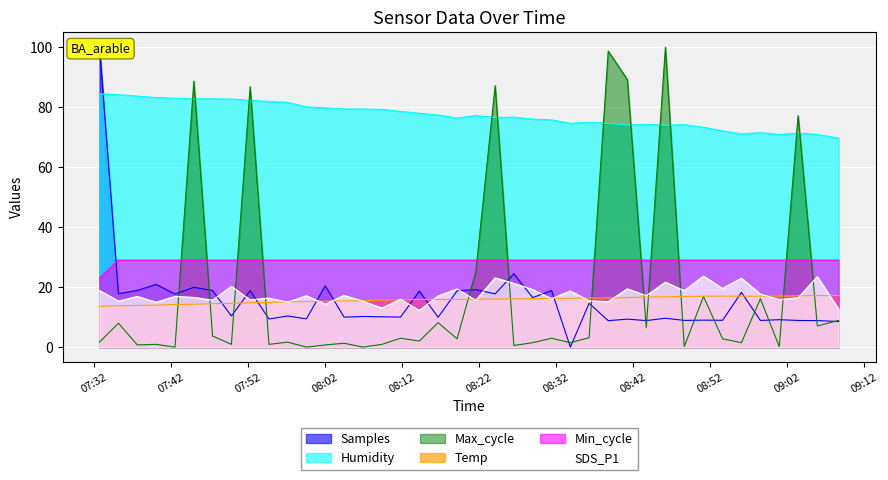

What value does the SDS_P1 series have at 2021/04/25 08:06:54?

15.3